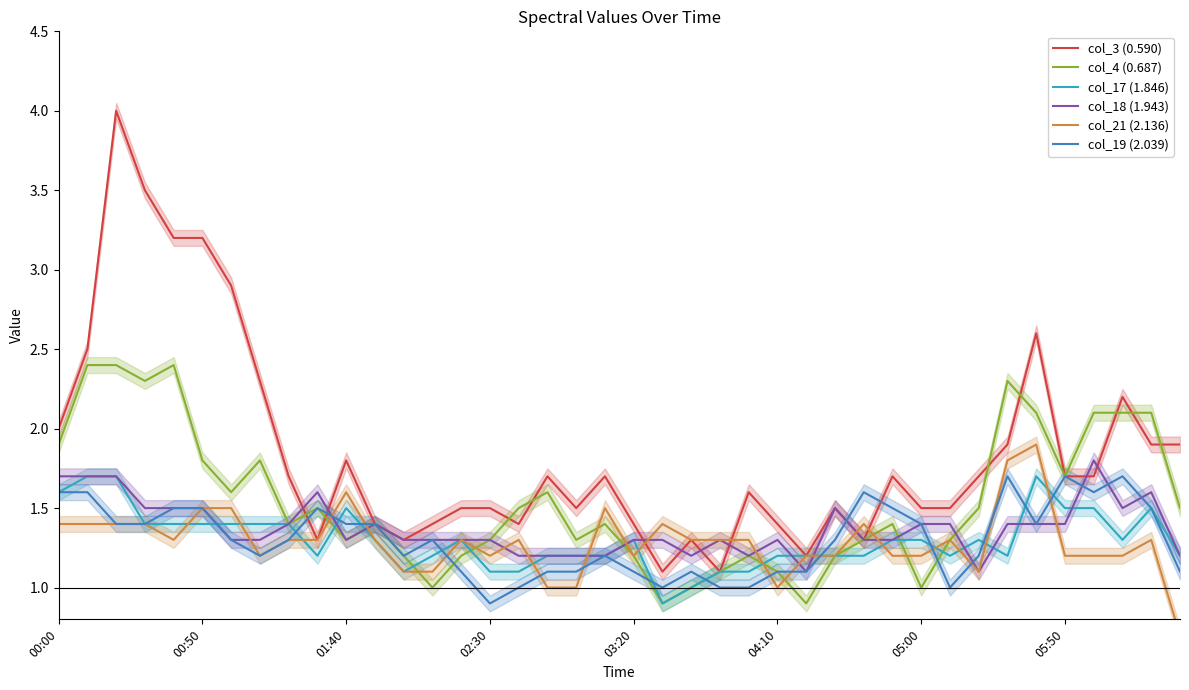

Reading left to right, transcribe all the data shown in this chart.

col_3 (0.590): 2.0	2.5	4.0	3.5	3.2	3.2	2.9	2.3	1.7	1.3	1.8	1.4	1.3	1.4	1.5	1.5	1.4	1.7	1.5	1.7	1.4	1.1	1.3	1.1	1.6	1.4	1.2	1.5	1.3	1.7	1.5	1.5	1.7	1.9	2.6	1.7	1.7	2.2	1.9	1.9
col_4 (0.687): 1.9	2.4	2.4	2.3	2.4	1.8	1.6	1.8	1.4	1.5	1.3	1.4	1.2	1.0	1.2	1.3	1.5	1.6	1.3	1.4	1.2	0.9	1.0	1.1	1.2	1.1	0.9	1.2	1.3	1.4	1.0	1.3	1.5	2.3	2.1	1.7	2.1	2.1	2.1	1.5
col_17 (1.846): 1.6	1.7	1.7	1.4	1.4	1.4	1.4	1.4	1.4	1.2	1.5	1.3	1.1	1.2	1.3	1.1	1.1	1.2	1.2	1.2	1.3	0.9	1.0	1.1	1.1	1.2	1.2	1.2	1.2	1.3	1.3	1.2	1.3	1.2	1.7	1.5	1.5	1.3	1.5	1.2
col_18 (1.943): 1.7	1.7	1.7	1.5	1.5	1.5	1.3	1.3	1.4	1.6	1.3	1.4	1.3	1.3	1.3	1.3	1.2	1.2	1.2	1.2	1.3	1.3	1.2	1.3	1.2	1.3	1.1	1.5	1.3	1.3	1.4	1.4	1.1	1.4	1.4	1.4	1.8	1.5	1.6	1.2
col_21 (2.136): 1.4	1.4	1.4	1.4	1.3	1.5	1.5	1.2	1.3	1.3	1.6	1.3	1.1	1.1	1.3	1.2	1.3	1.0	1.0	1.5	1.2	1.4	1.3	1.3	1.3	1.0	1.2	1.2	1.4	1.2	1.2	1.3	1.1	1.8	1.9	1.2	1.2	1.2	1.3	0.7
col_19 (2.039): 1.6	1.6	1.4	1.4	1.5	1.5	1.3	1.2	1.3	1.5	1.4	1.4	1.2	1.3	1.1	0.9	1.0	1.1	1.1	1.2	1.1	1.0	1.1	1.0	1.0	1.1	1.1	1.3	1.6	1.5	1.4	1.0	1.2	1.7	1.4	1.7	1.6	1.7	1.5	1.1